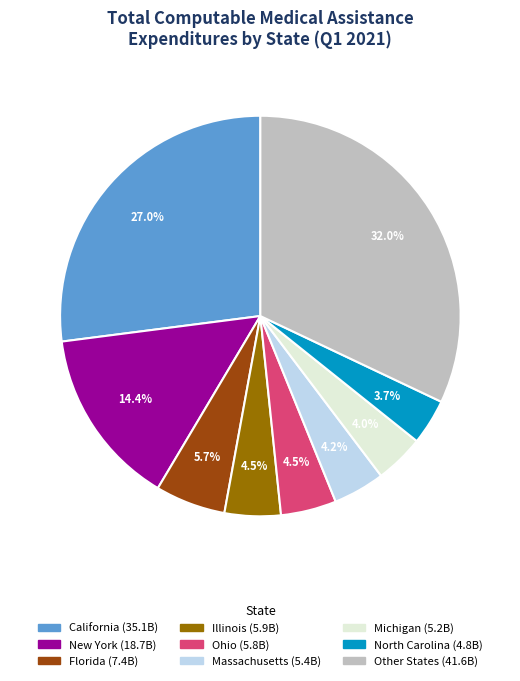

How many segments does this pie chart have?

9